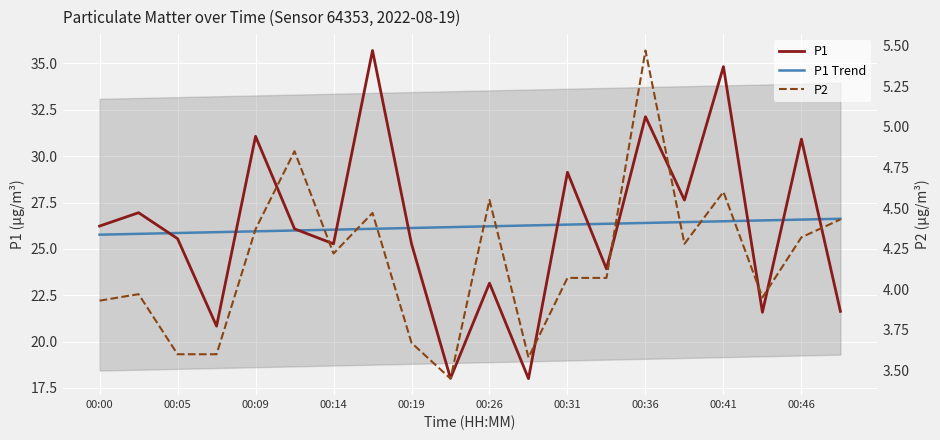

How many data points in P2 are less than 4?

8